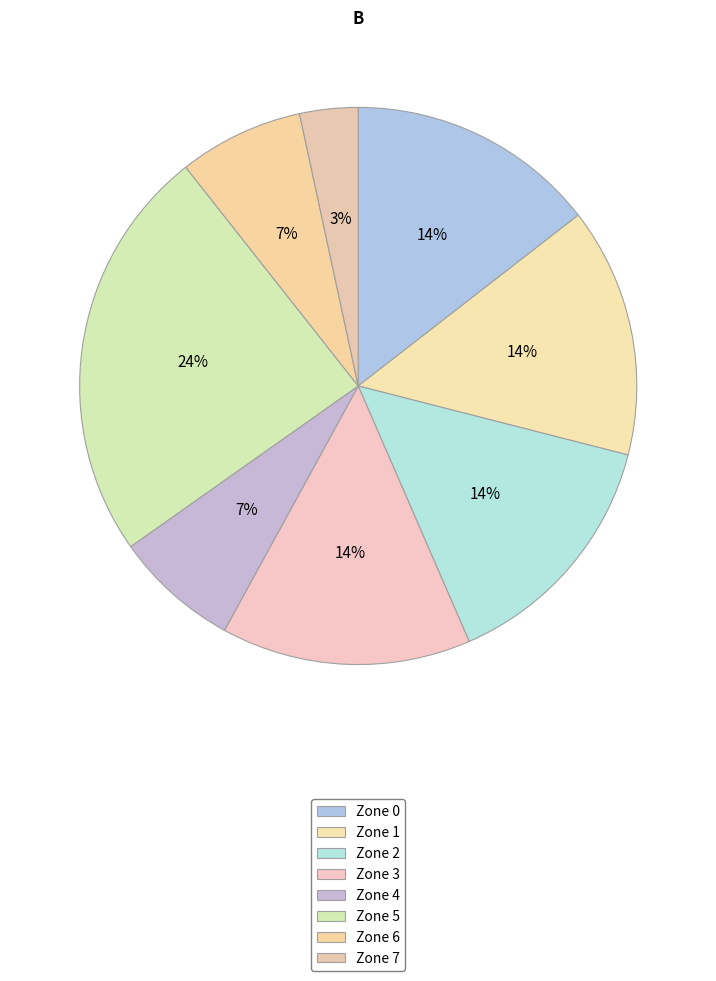

Count the number of slices in the pie.

8